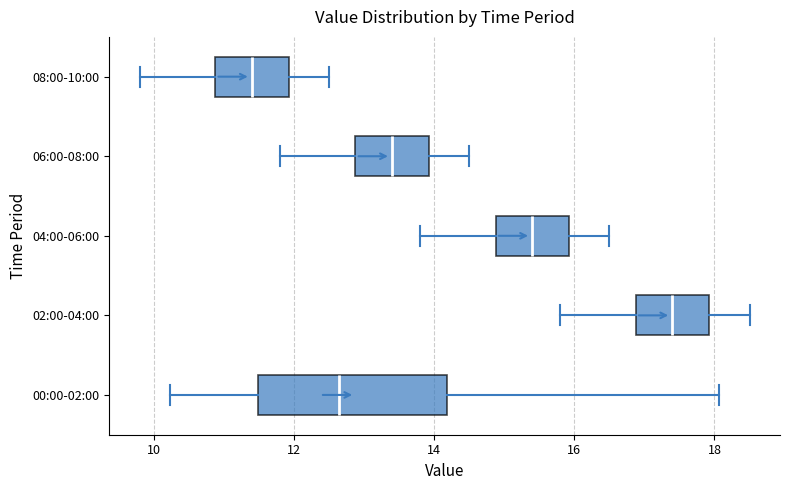

Reading bottom to top, read every box against the x-axis: the position of its median line, the range the box covers, and the ends of its whiskers. The values are not printed on the chart, so give them approximately, as read against the axis.

00:00-02:00: median 12.6, box 11.4 to 14.2, whiskers 10.2 to 18.0
02:00-04:00: median 17.4, box 16.8 to 18.0, whiskers 15.8 to 18.6
04:00-06:00: median 15.4, box 14.8 to 16.0, whiskers 13.8 to 16.6
06:00-08:00: median 13.4, box 12.8 to 14.0, whiskers 11.8 to 14.6
08:00-10:00: median 11.4, box 10.8 to 12.0, whiskers 9.8 to 12.6